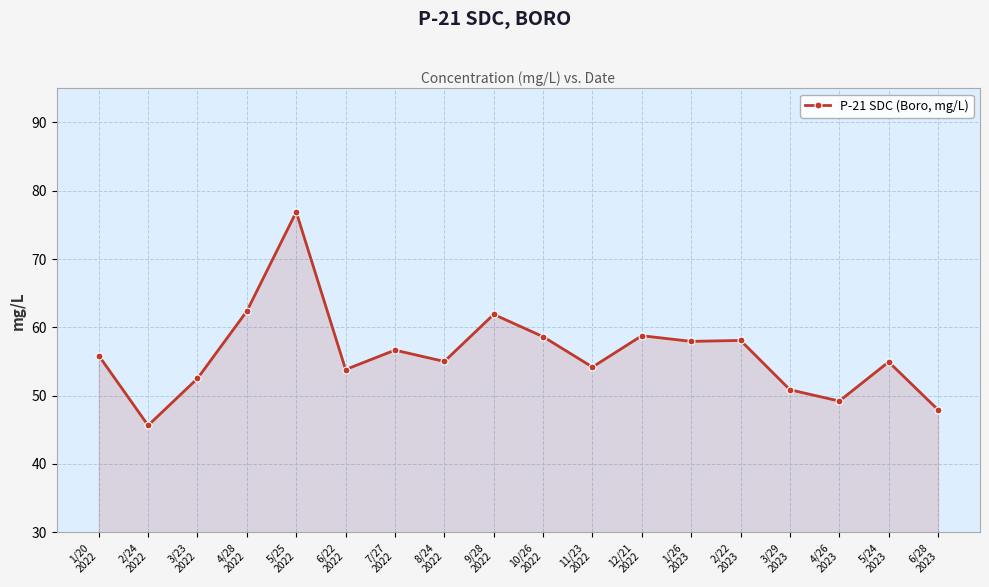

Count the number of categories in the chart.

18